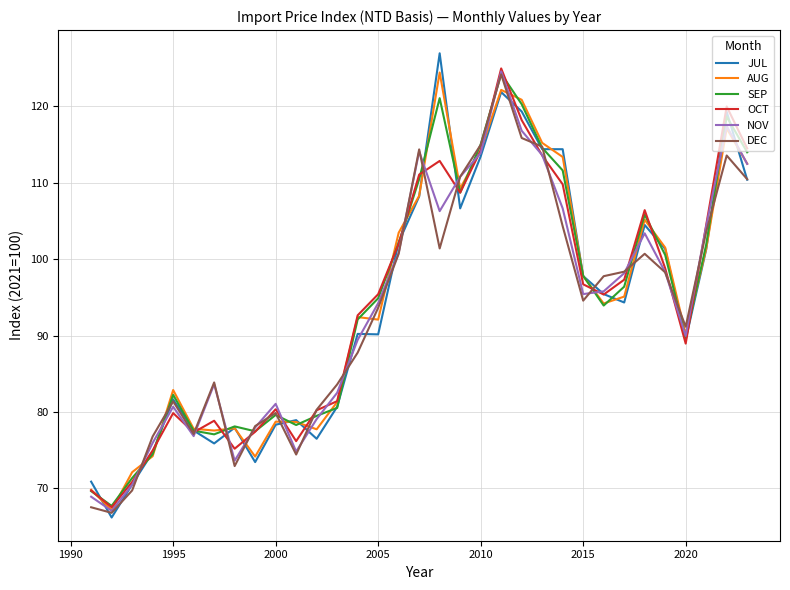

How many interior local peaks does the NOV series have?

7